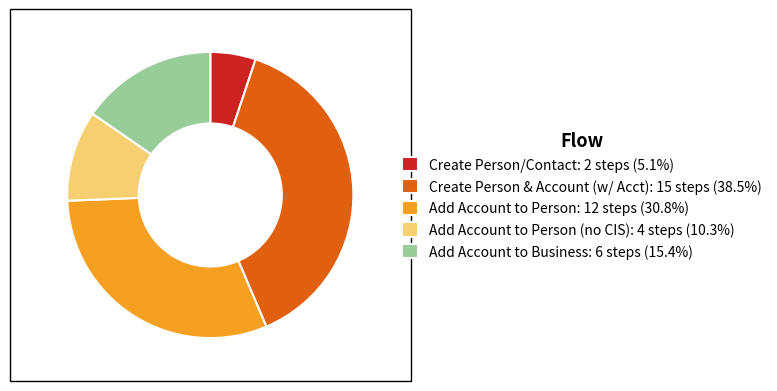

Is Add Account to Business: 6 steps (15.4%) the majority of the pie?

No